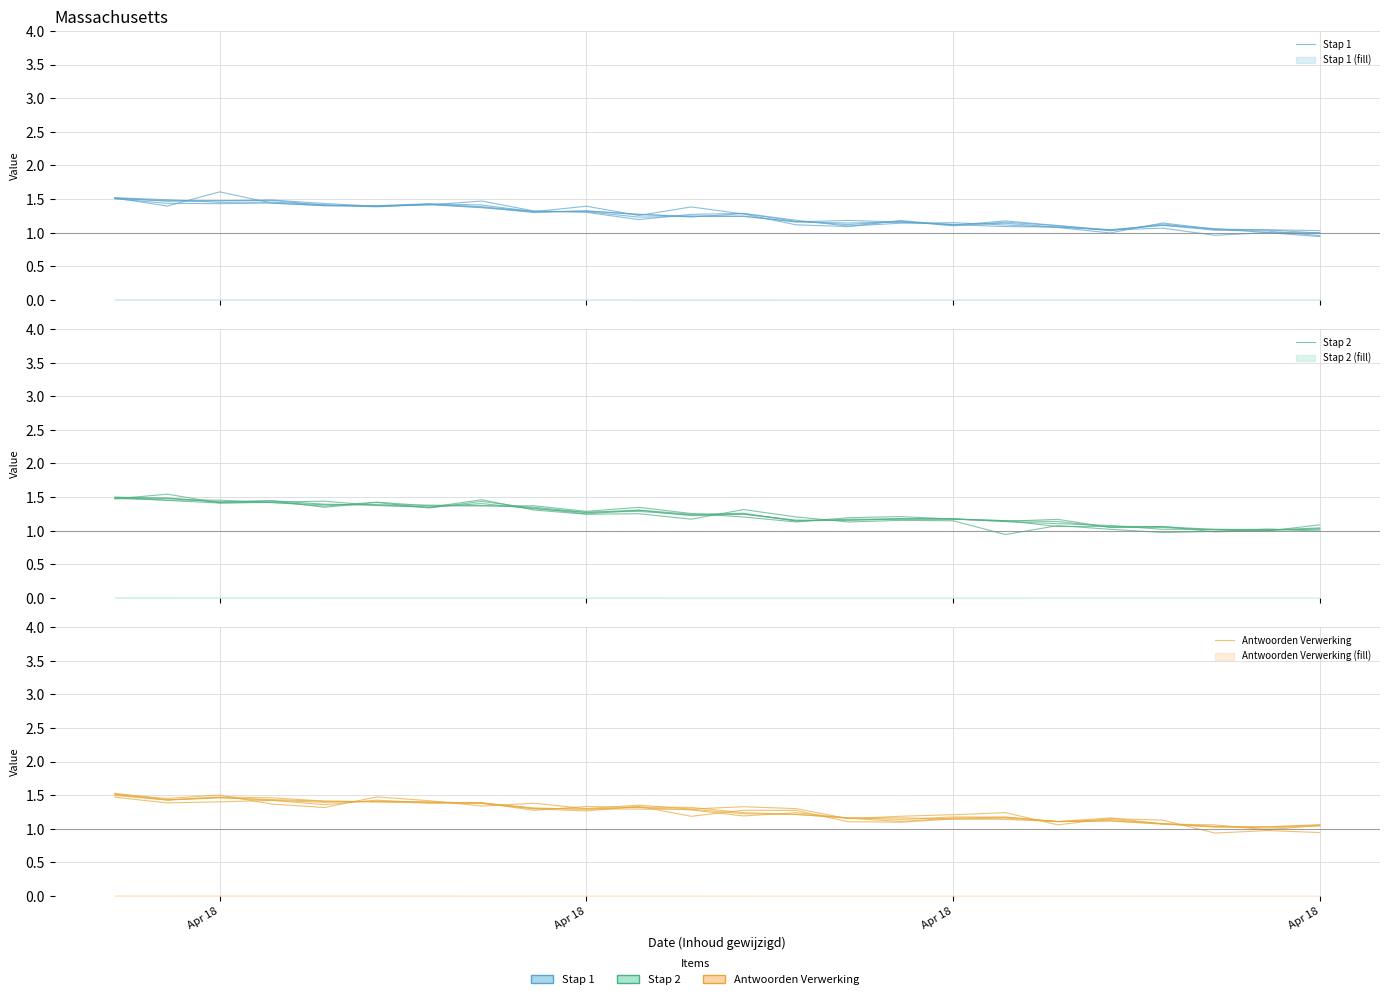

What is the highest value of the Stap 2 series?

1.5